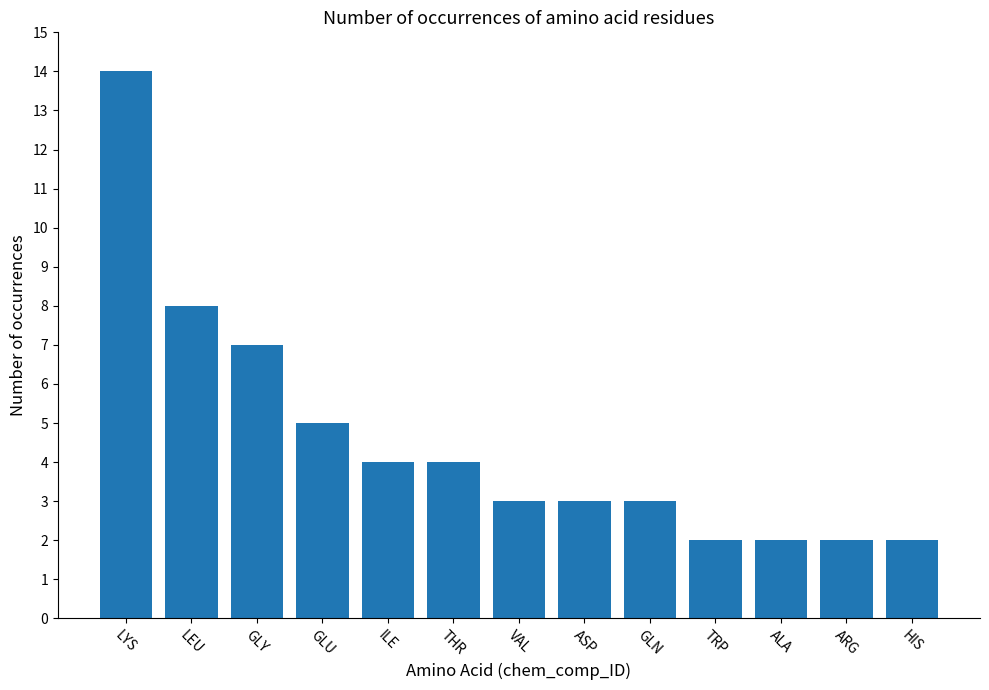

At which label does the data first exceed 3?

LYS